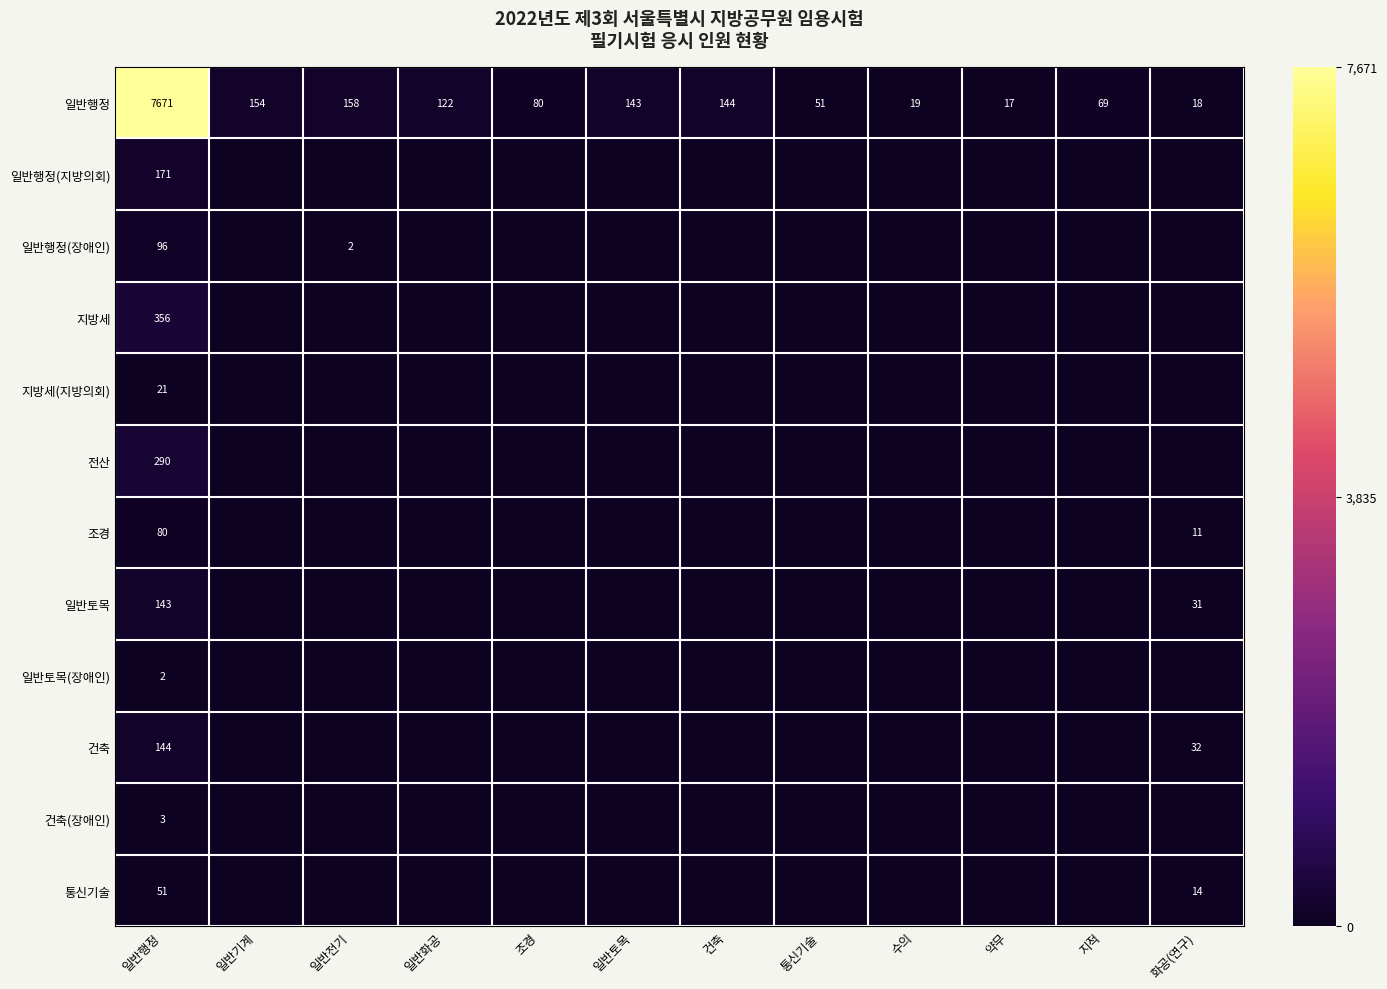

The 조경 series shows 80 at 일반행정. True or false?

True